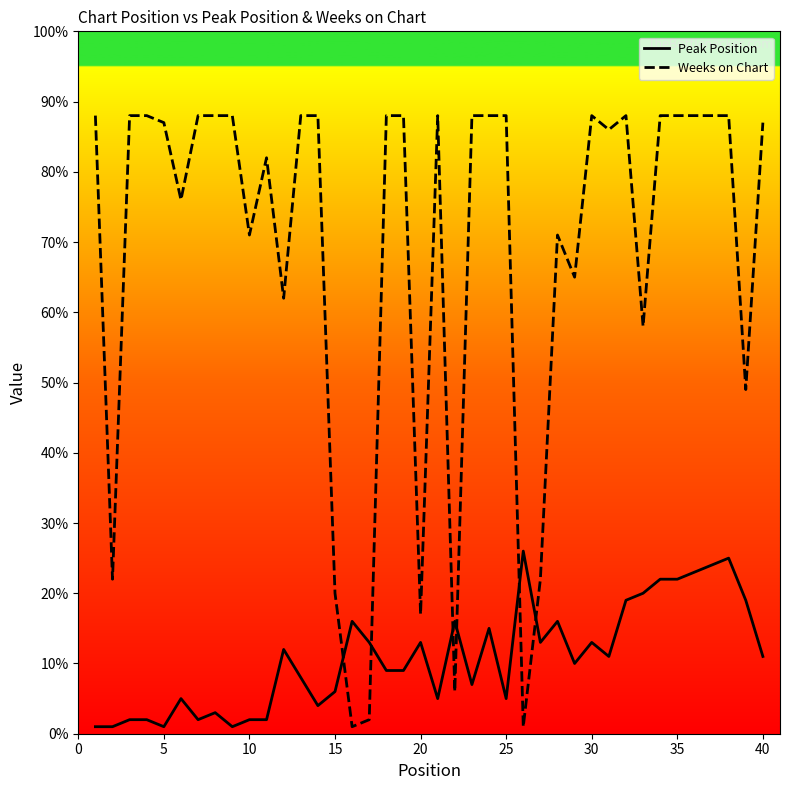

What is the difference between the maximum and minimum values in the Peak Position series?

25